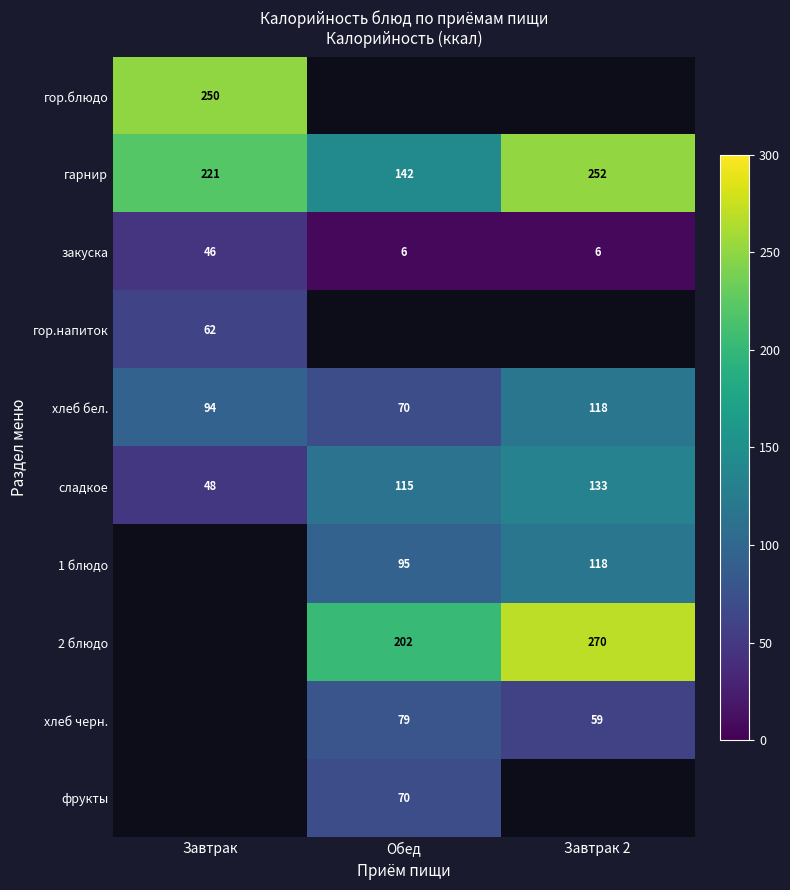

At how many categories does at least one series exceed 75?

3